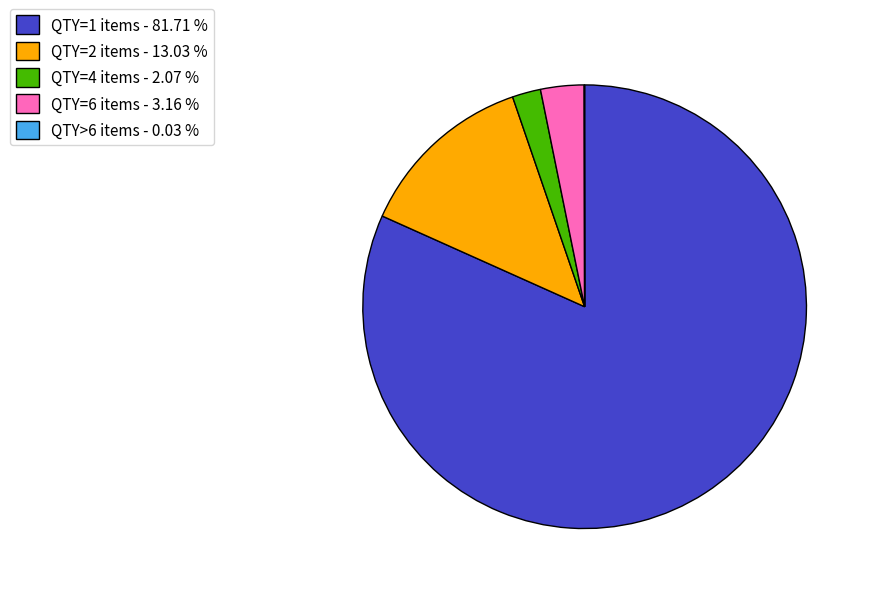

Combined, do QTY=6 items - 3.16 % and QTY=4 items - 2.07 % account for over 50%?

No